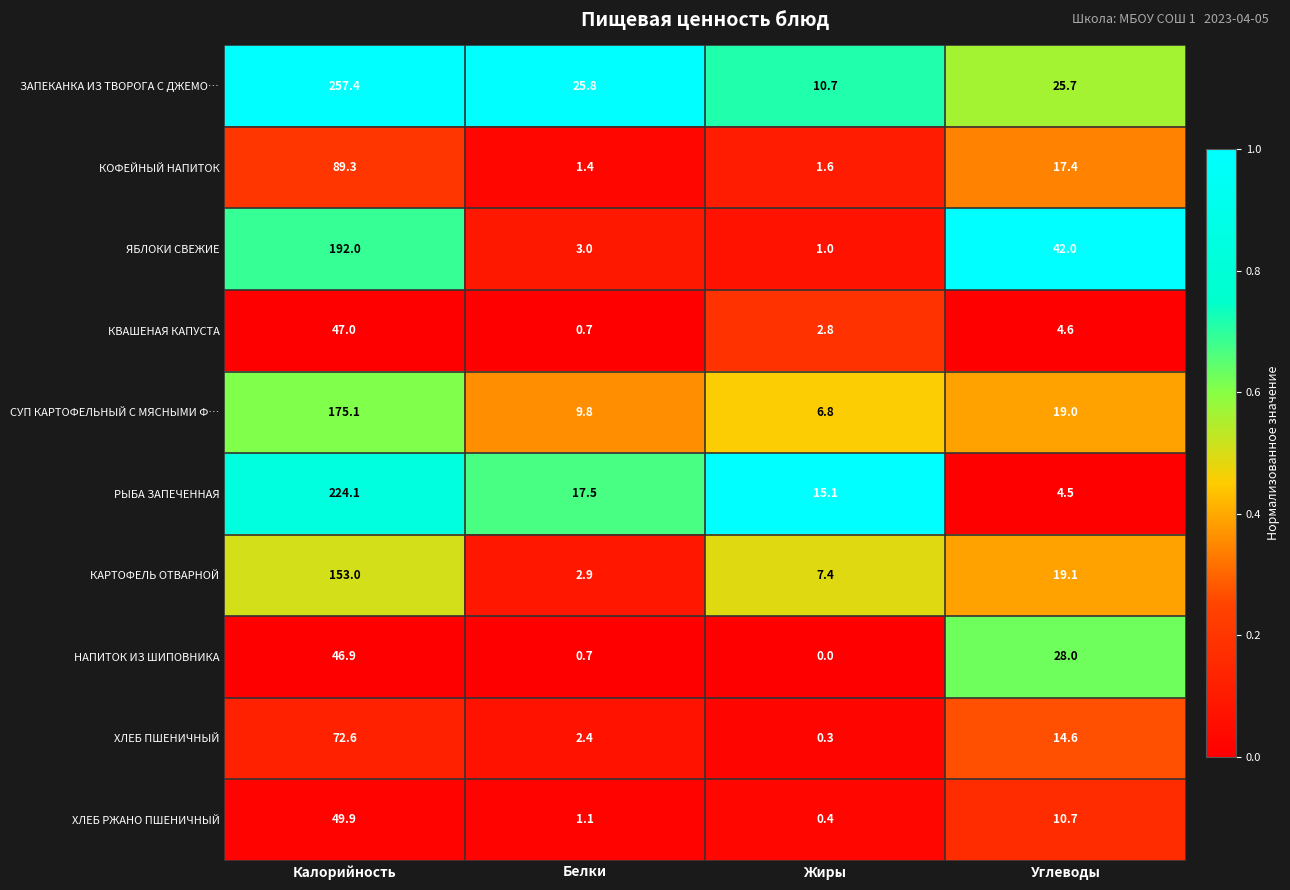

What is the greatest value displayed?

257.4